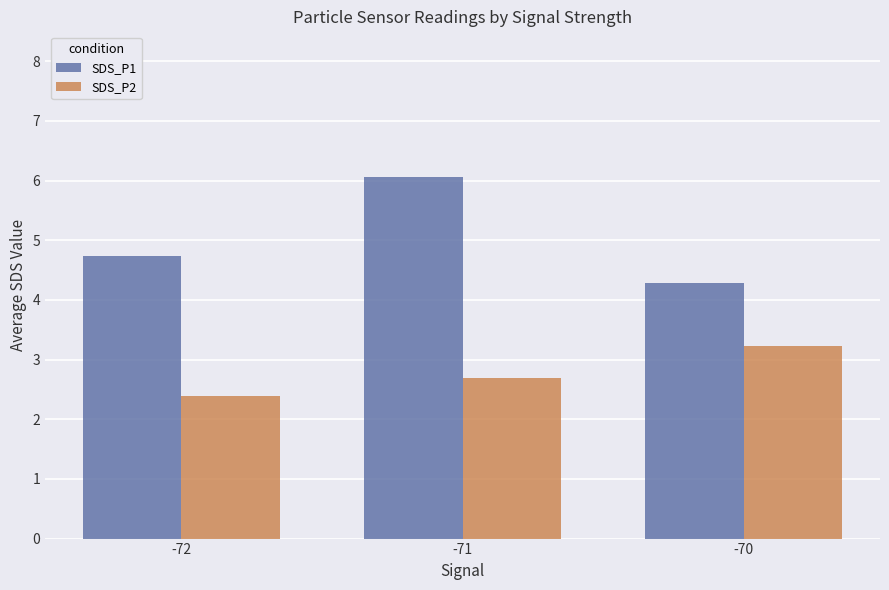

The value of SDS_P2 at -71 is 2.7. True or false?

True